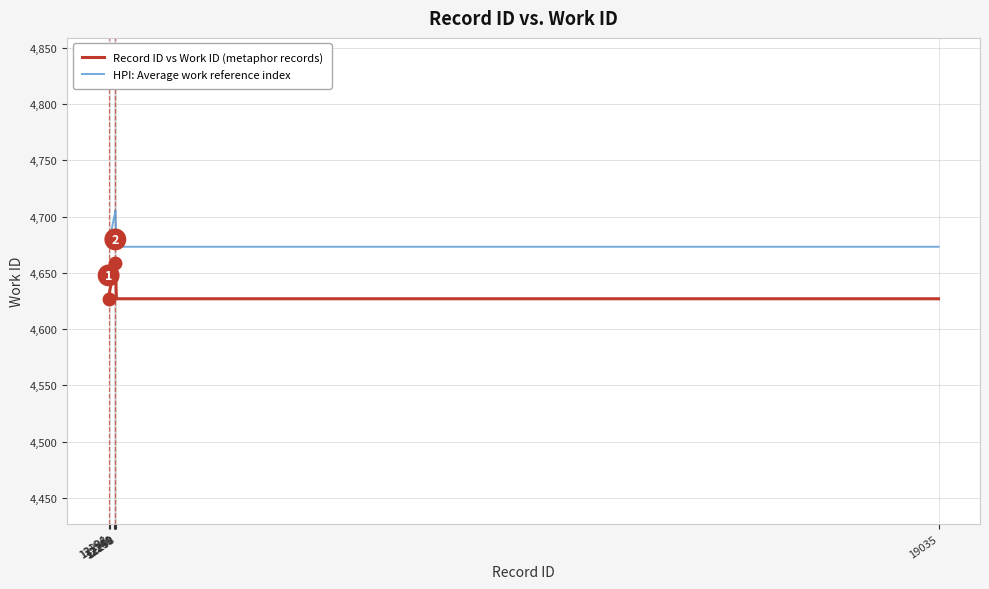

What is the difference between the highest and lowest values at 12249?

46.6